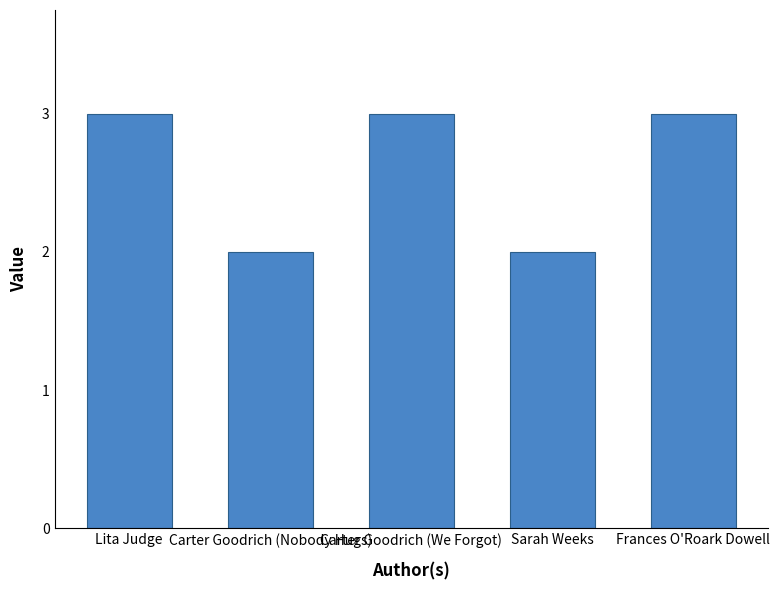

What is the approximate value at Carter Goodrich (We Forgot)?

3